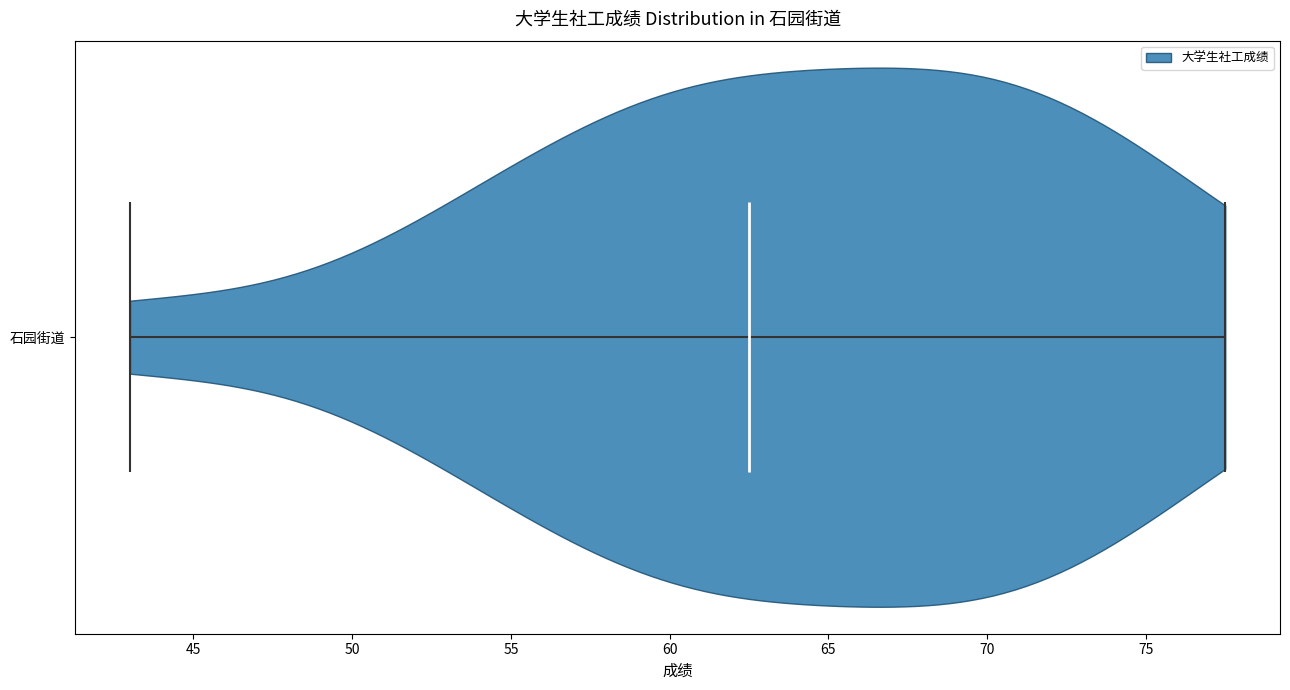

What is the highest point the violin for 石园街道 reaches on the x-axis? The values are not printed on the chart, so give them approximately, as read against the axis.

77.5